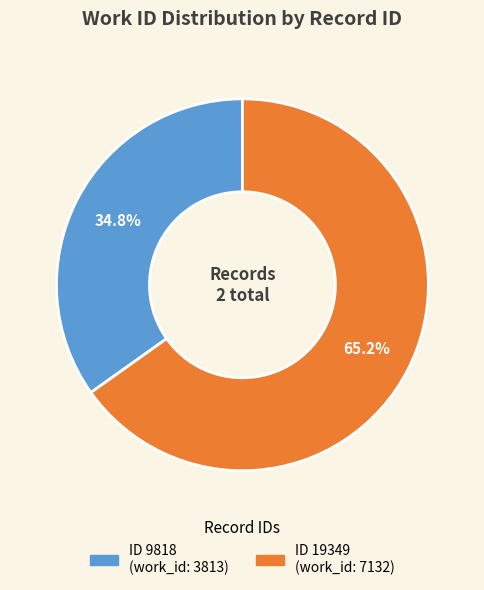

Is there any slice that represents more than half of the pie?

Yes